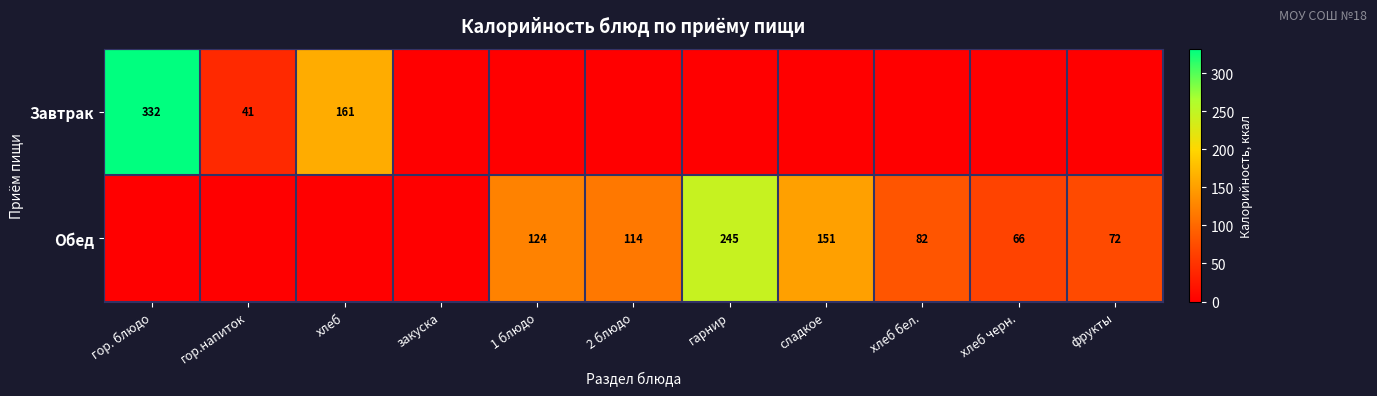

The Завтрак series shows 77 at гор. блюдо. True or false?

False